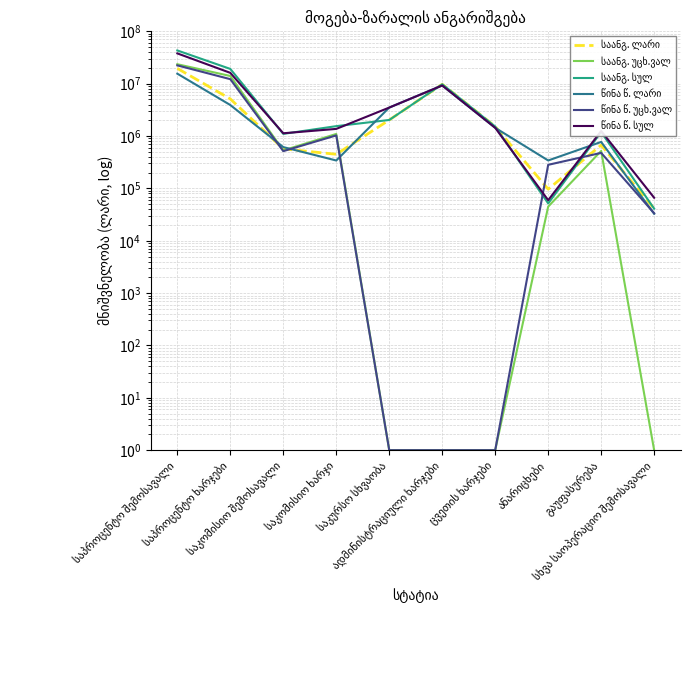

How many values in the წინა წ. ლარი series exceed 1436148?

5